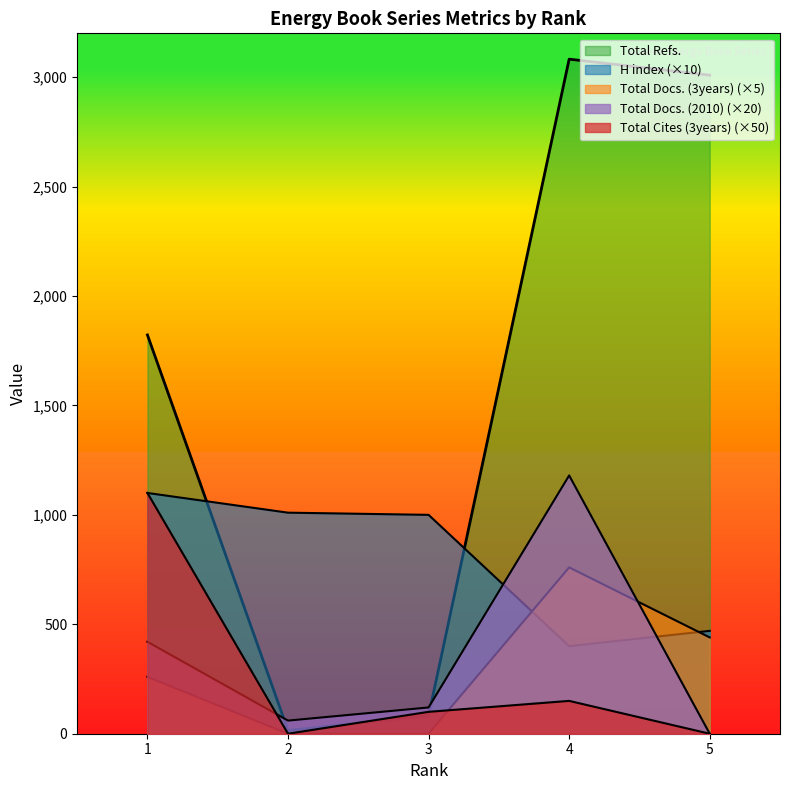

How many data points in Total Docs. (3years) are less than 260?

2